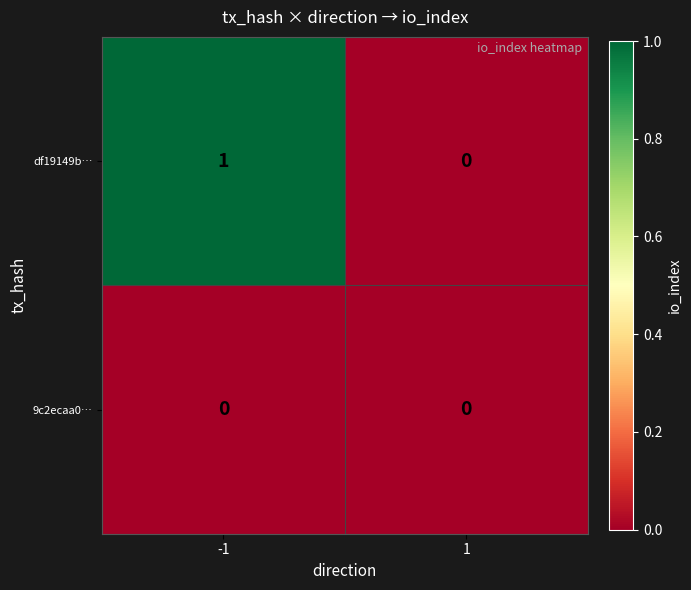

Which series has the largest total across all categories?

df19149b…